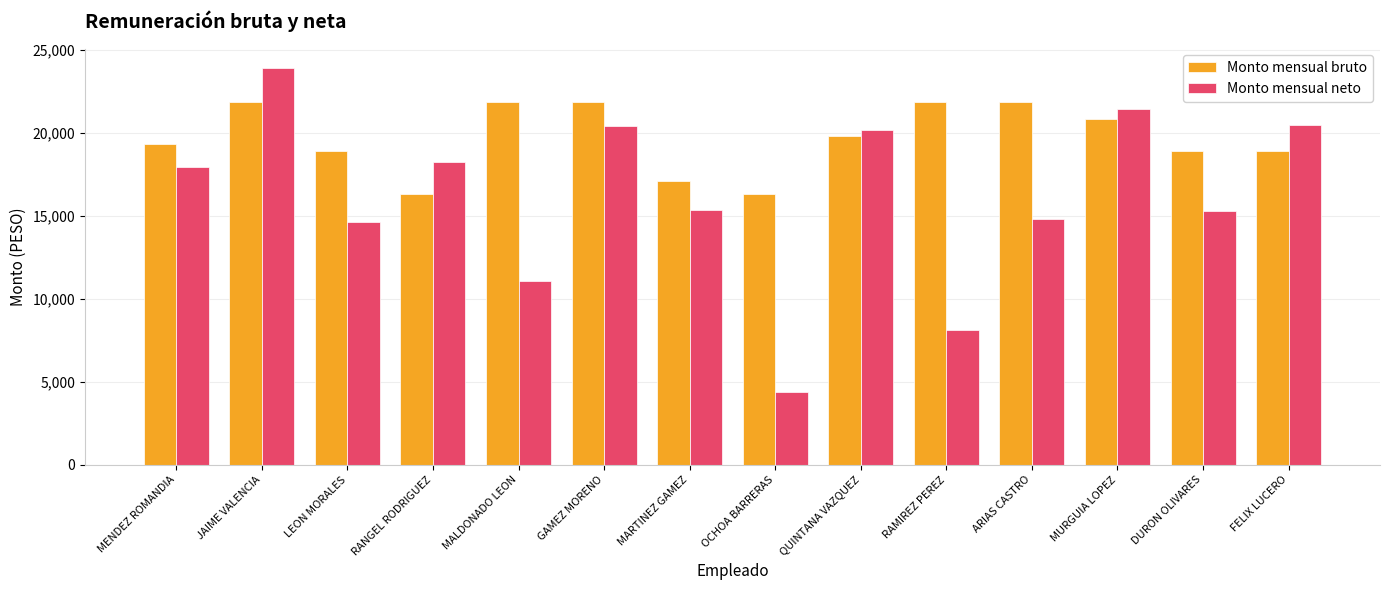

What is the total value across all series at MARTINEZ GAMEZ?

32491.3